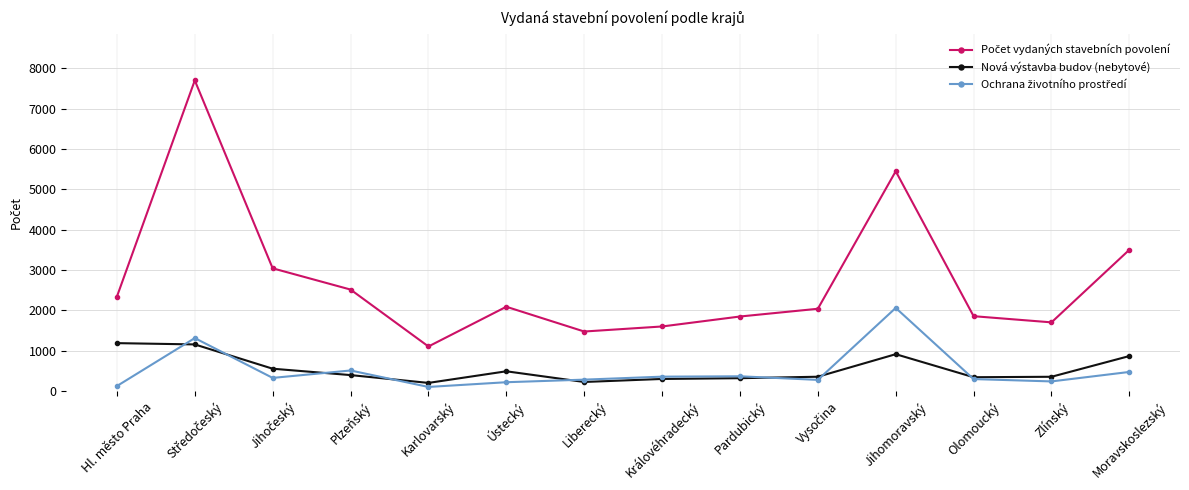

What is the total value across all series at Liberecký?

1972